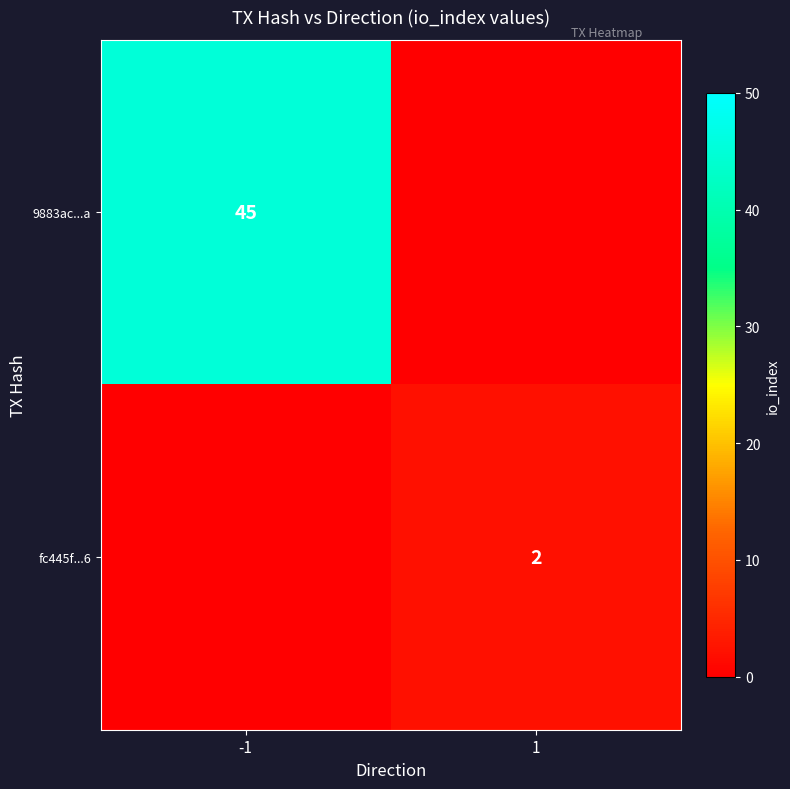

True or false: fc445f...6 has a value of 3 at 1.

False